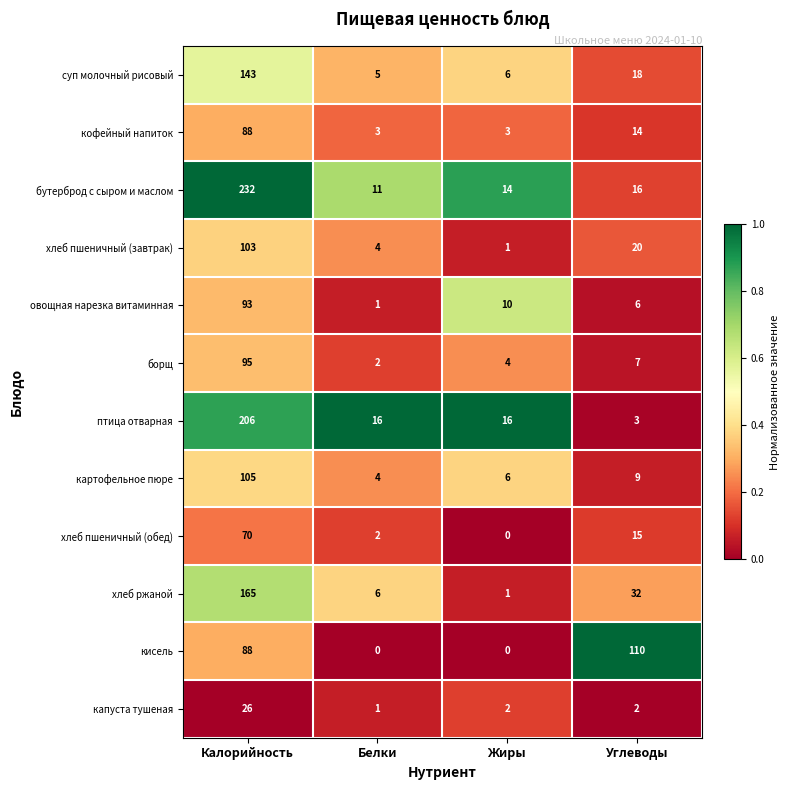

Which label corresponds to the largest value in the chart?

Калорийность